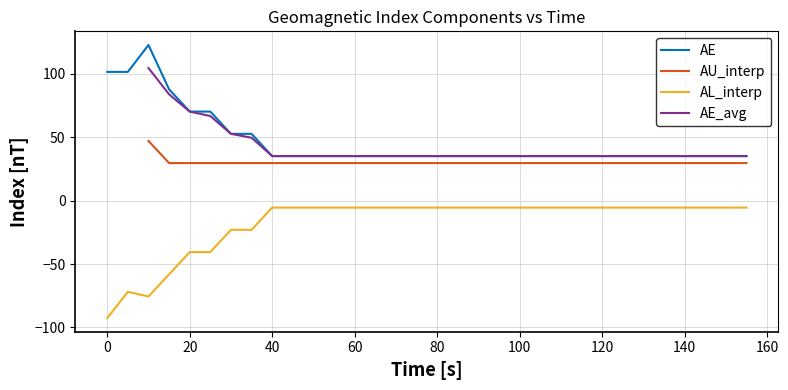

What is the difference between the maximum and minimum values in the AE series?

87.6